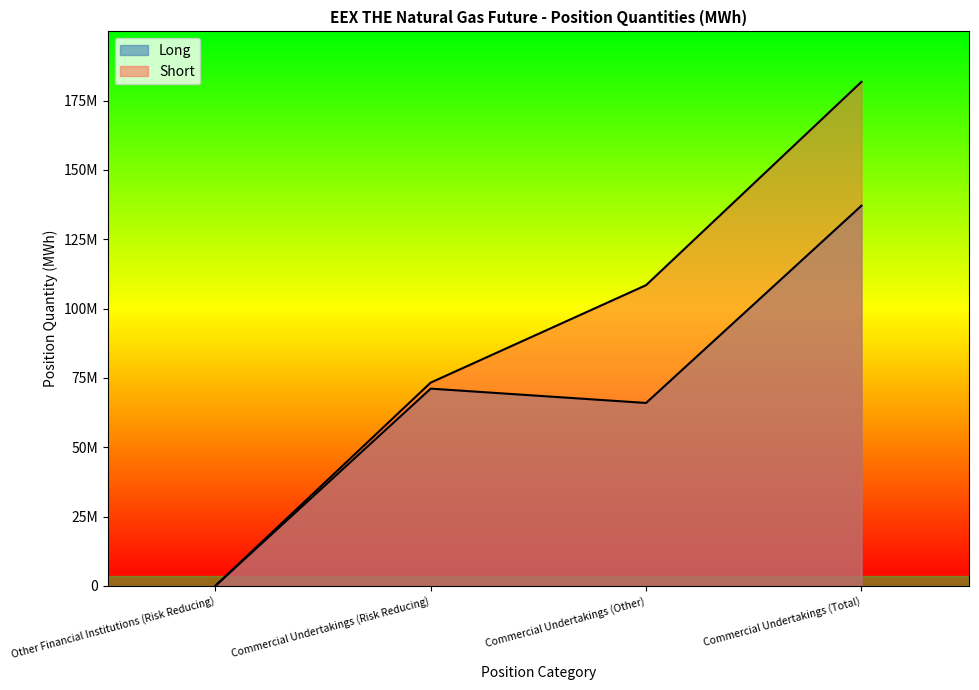

True or false: Short and Long intersect in this chart.

False